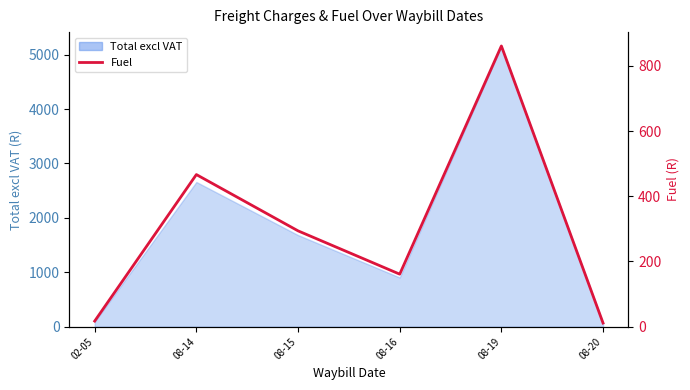

What is the sum of all values?

1811.3